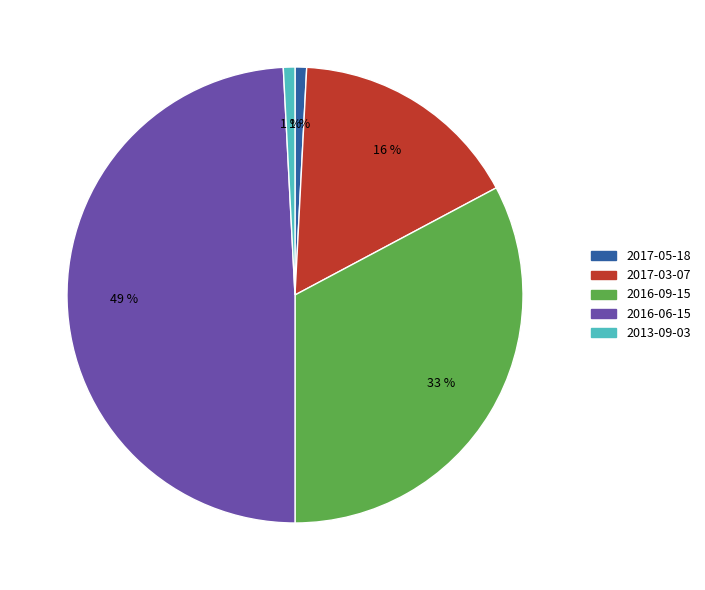

Which has a higher value, 2016-09-15 or 2013-09-03?

2016-09-15